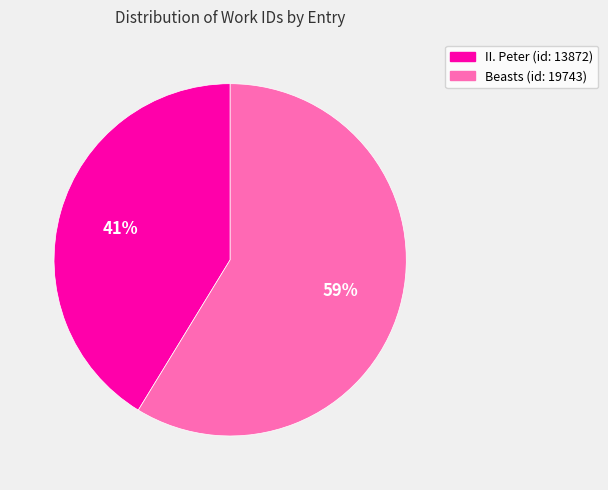

To the nearest percent, what is the average slice percentage?

50%